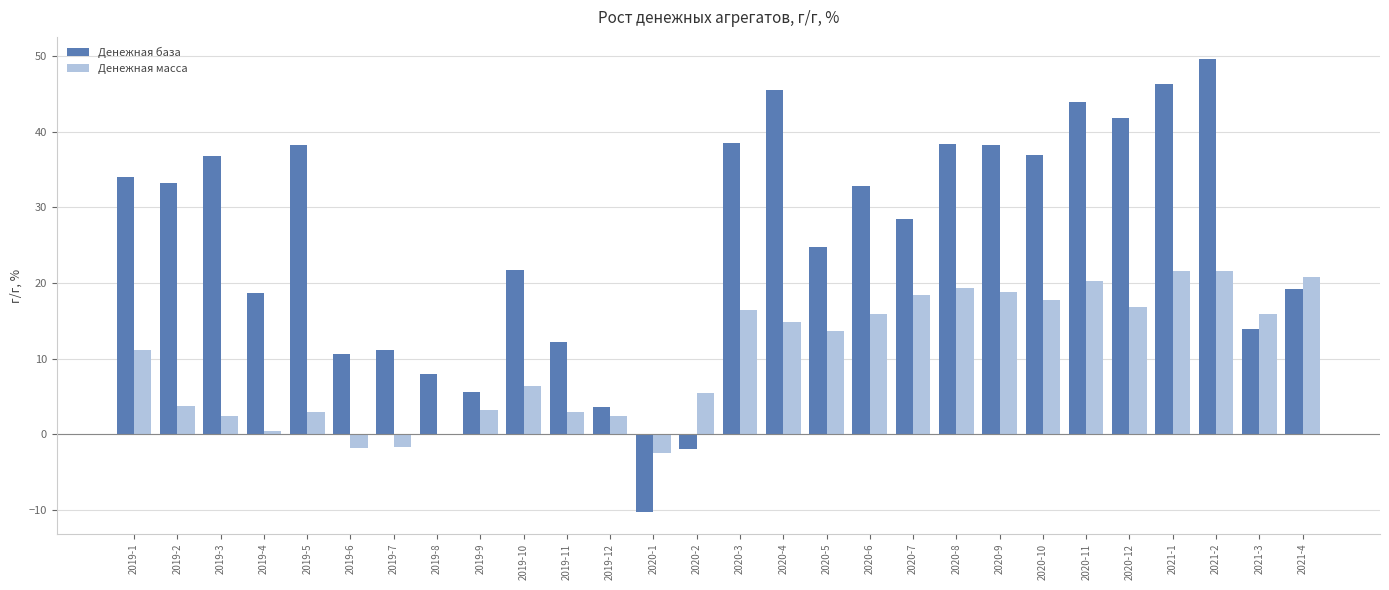

Which series changed the most between 2019-12 and 2020-3?

Денежная база